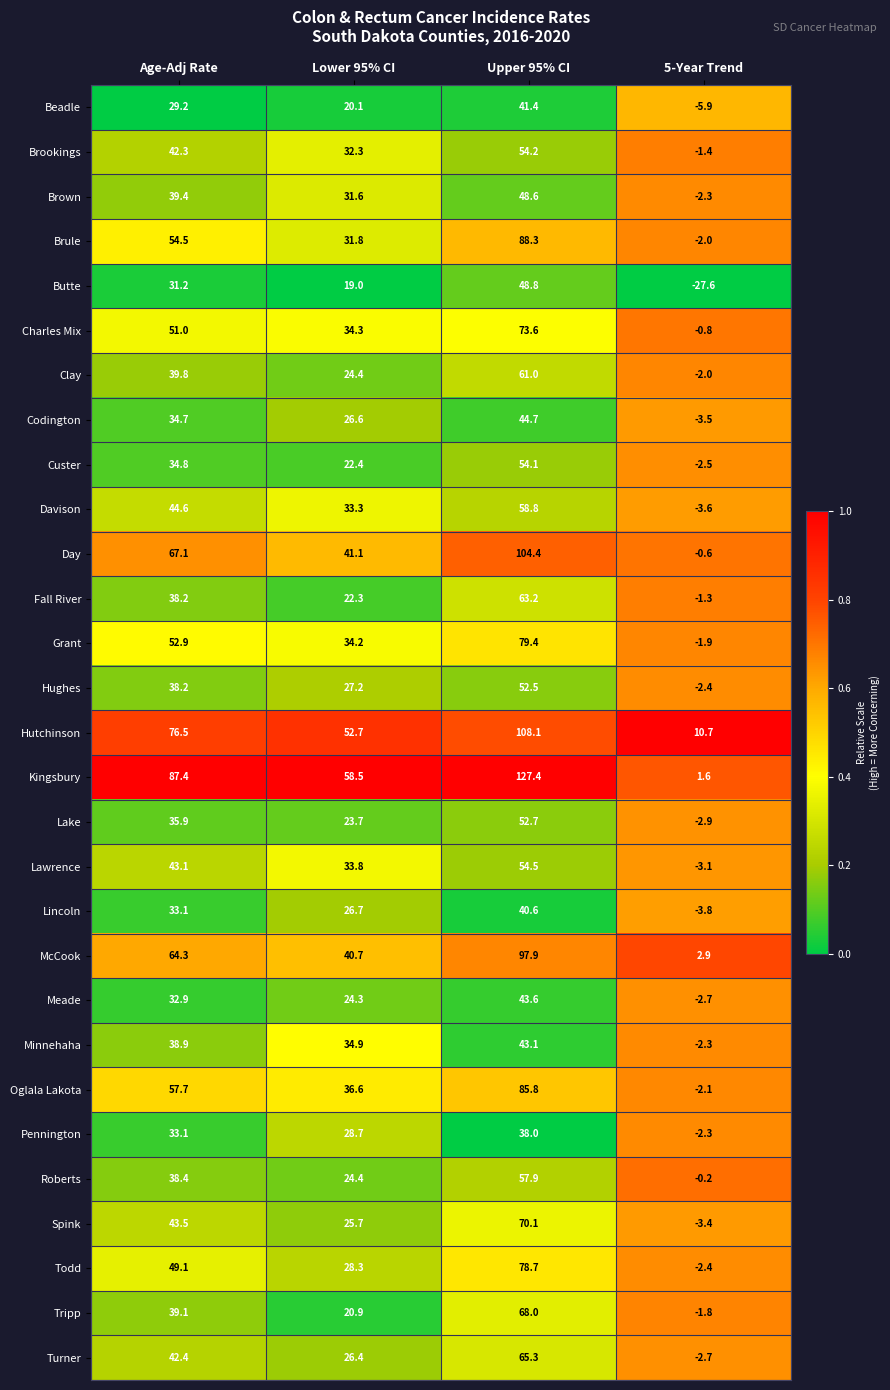

List the series in order of their peak value, lowest first.

Pennington, Lincoln, Beadle, Minnehaha, Meade, Codington, Brown, Butte, Hughes, Lake, Custer, Brookings, Lawrence, Roberts, Davison, Clay, Fall River, Turner, Tripp, Spink, Charles Mix, Todd, Grant, Oglala Lakota, Brule, McCook, Day, Hutchinson, Kingsbury